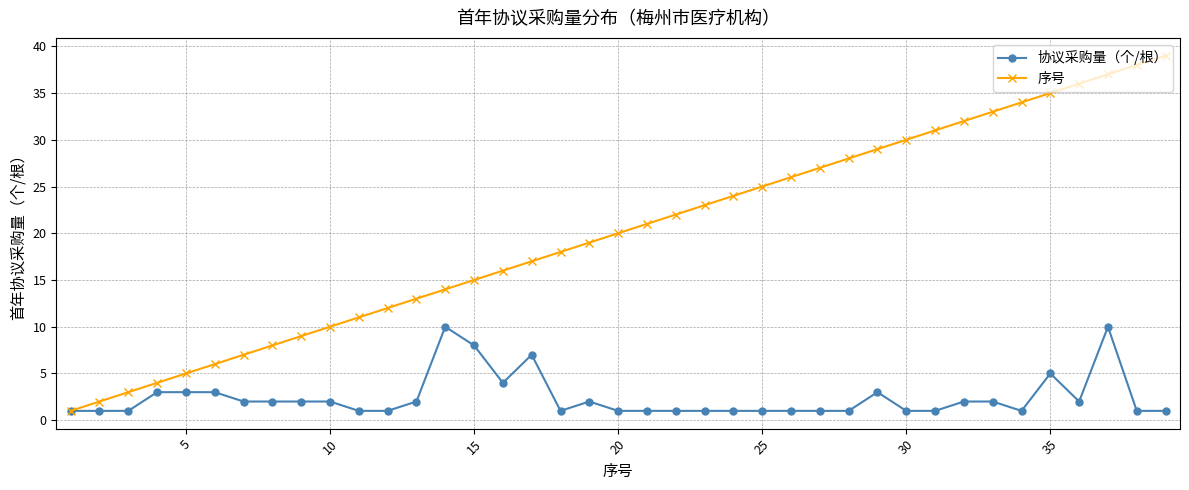

Rank the series by their average value, from highest to lowest.

序号, 协议采购量（个/根）